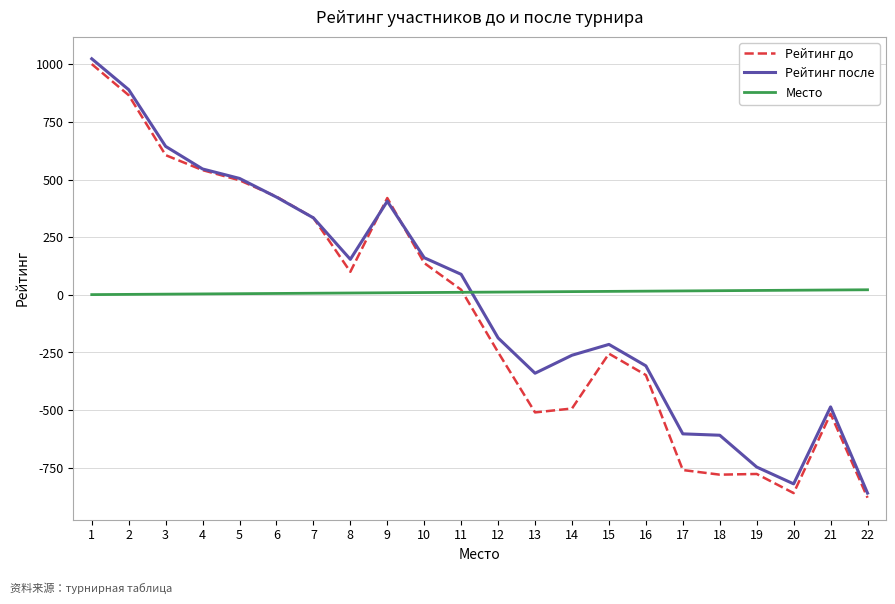

Which series changed the most between 8 and 16?

Рейтинг после